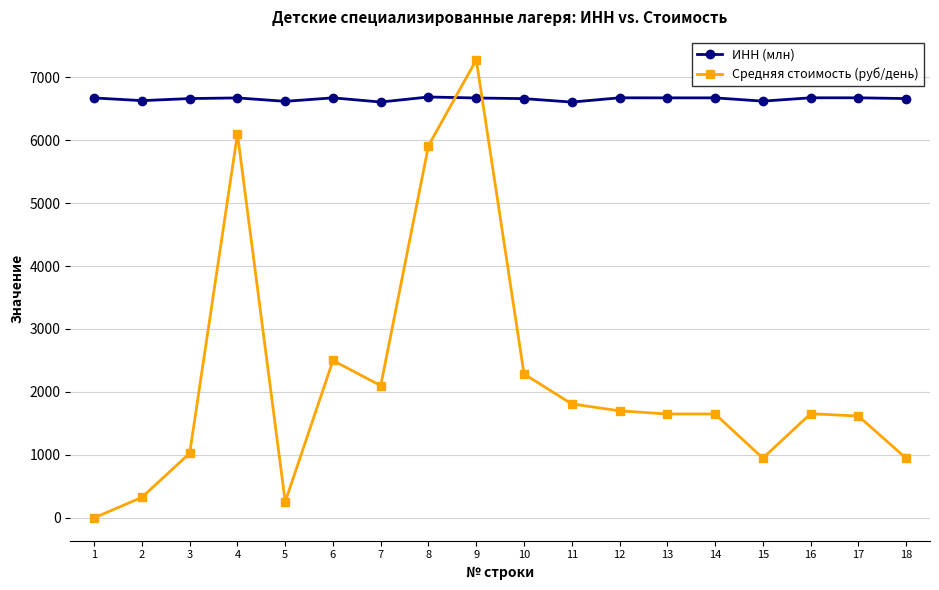

What is the approximate value of Средняя стоимость (руб/день) at 10?

2285.7